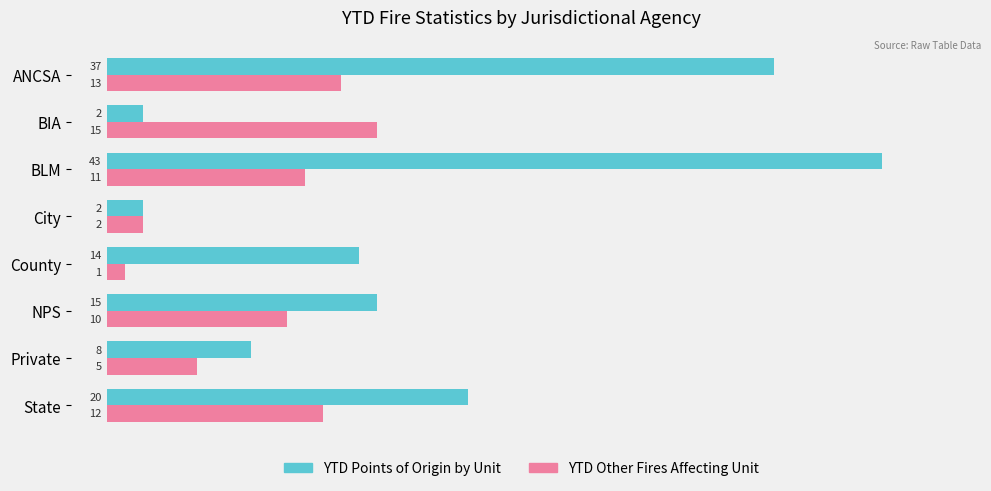

At which label is YTD Other Fires Affecting Unit closest to 8?

NPS